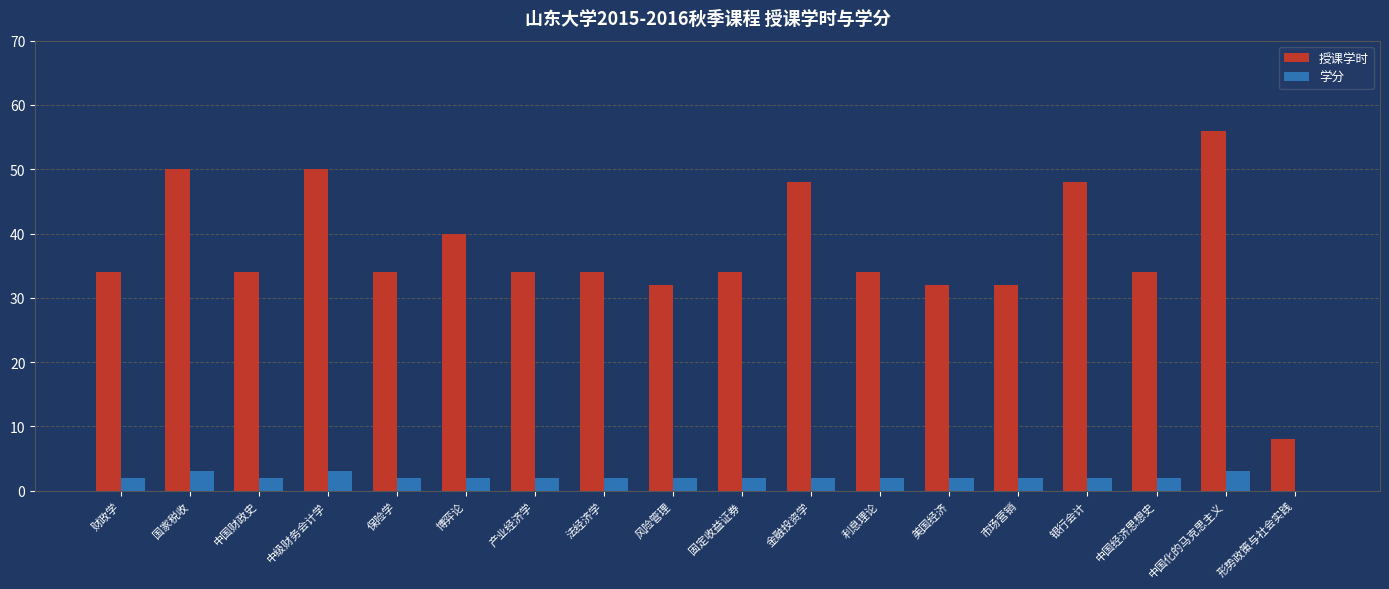

At which category is the sum across all series the highest?

中国化的马克思主义